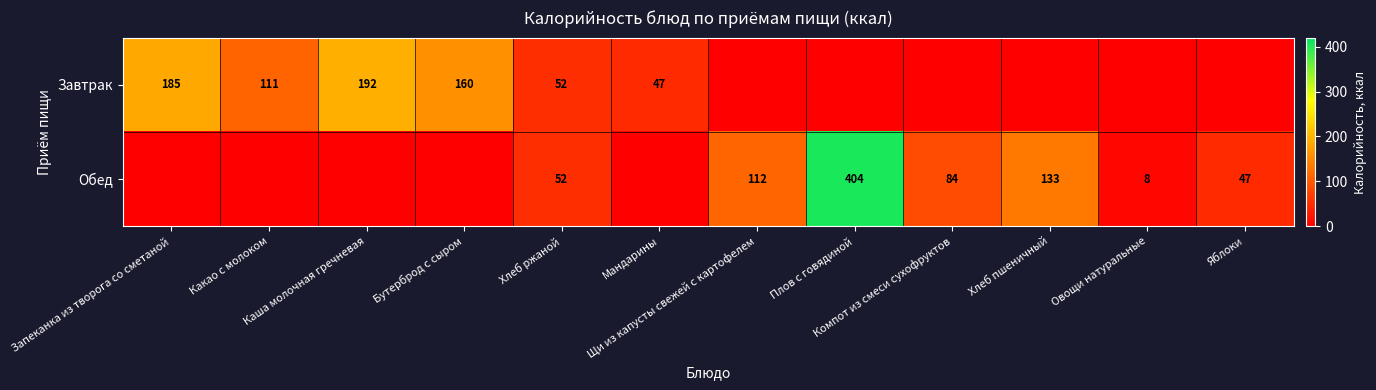

Which series has the largest total across all categories?

Обед